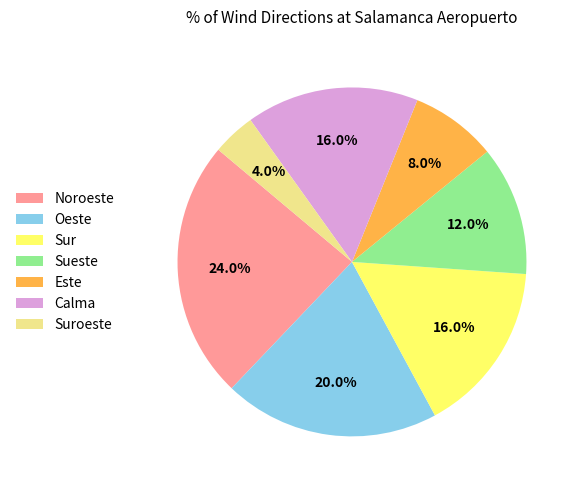

Is there any slice that represents more than half of the pie?

No